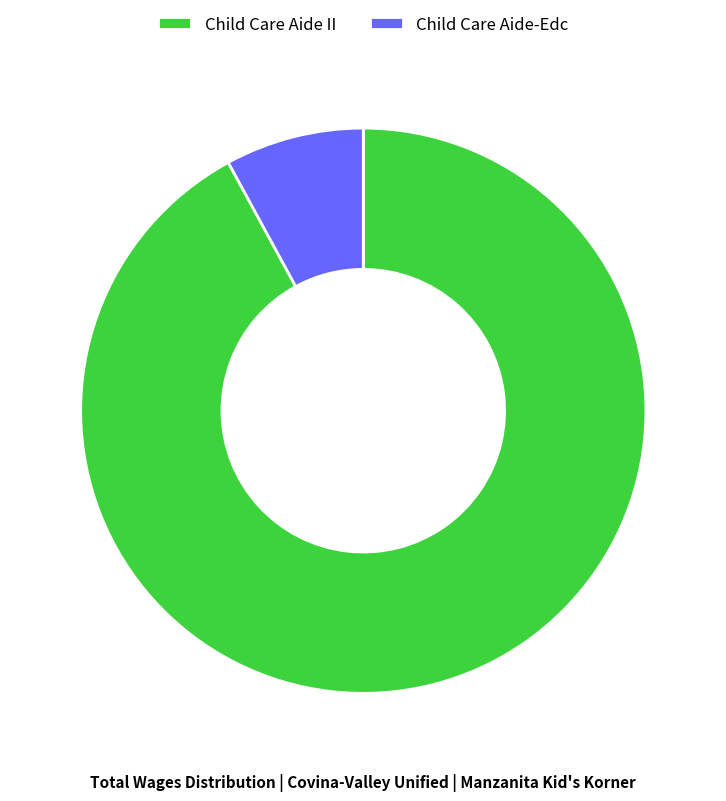

What is the largest slice in the pie chart?

Child Care Aide II